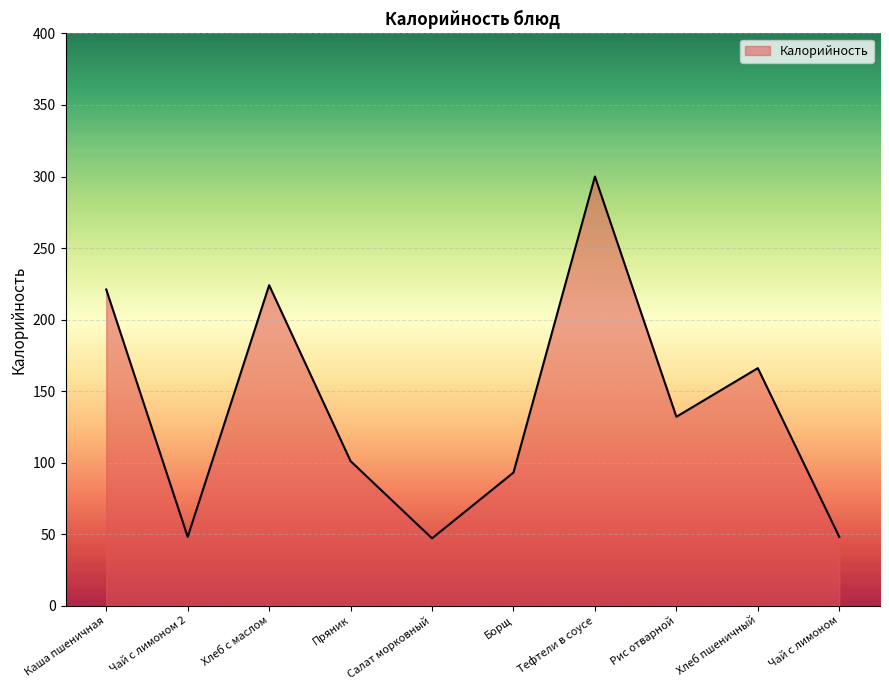

What is the average value?

138